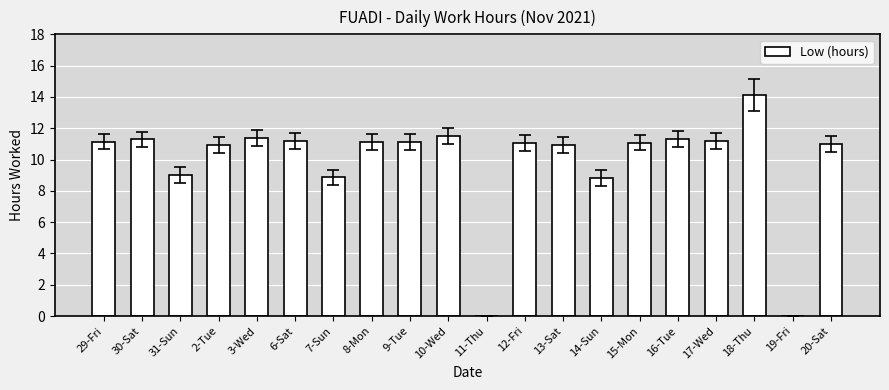

Approximately how many times larger is the value at 7-Sun compared to 8-Mon?

0.8